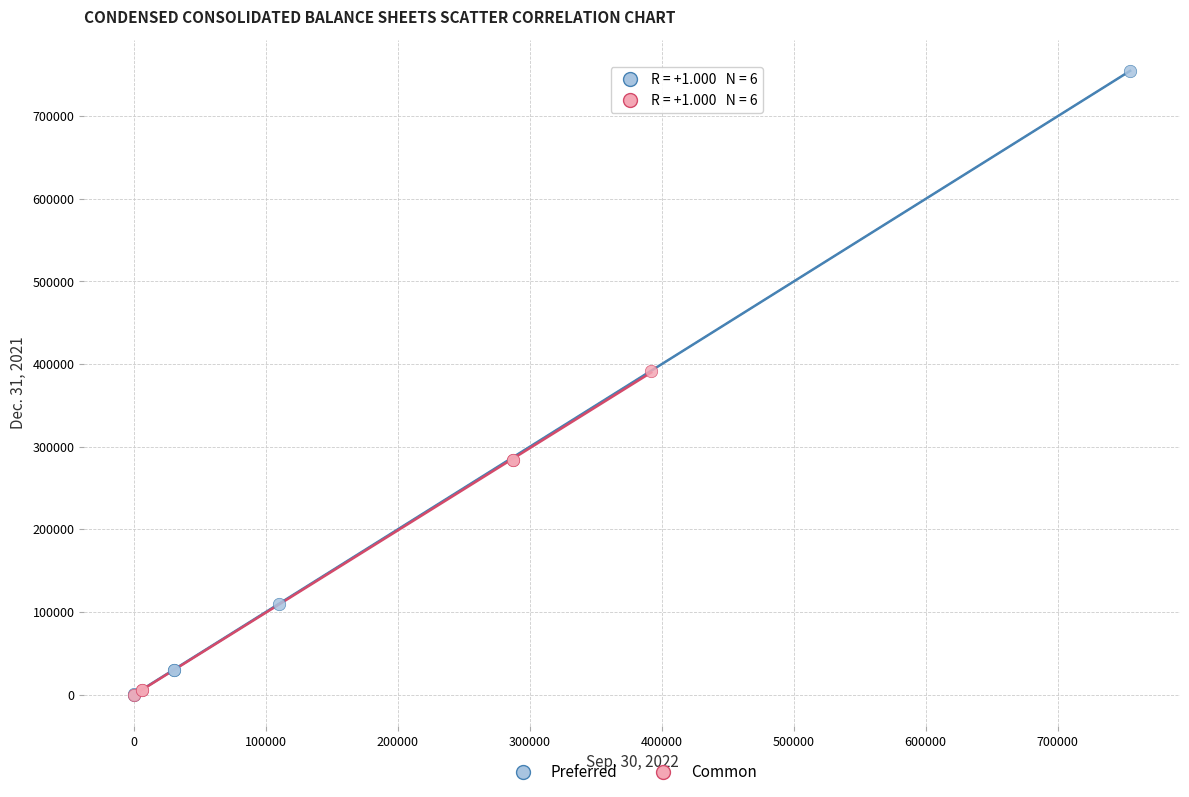

Which series reaches the maximum Y coordinate?

Preferred